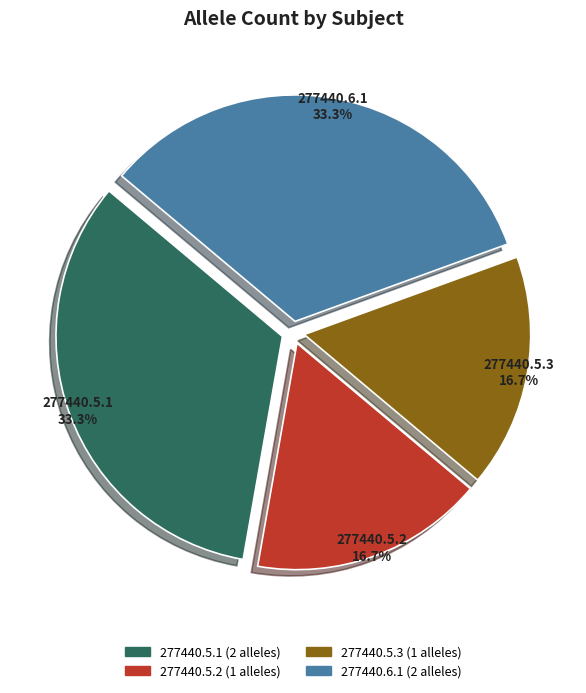

How much of the chart is everything except 277440.5.1?

66.7%